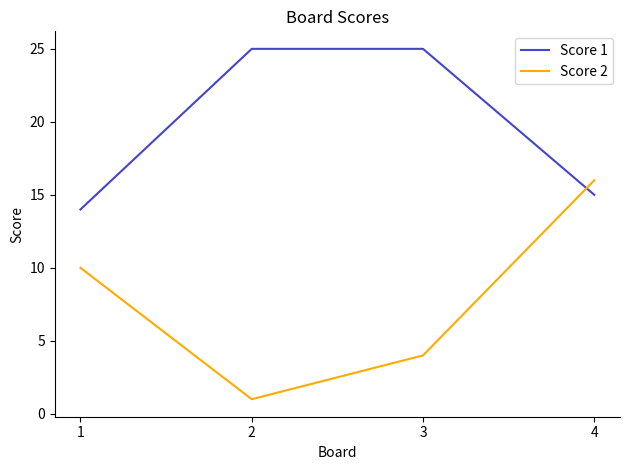

Between 3 and 4, which series saw the biggest shift?

Score 2